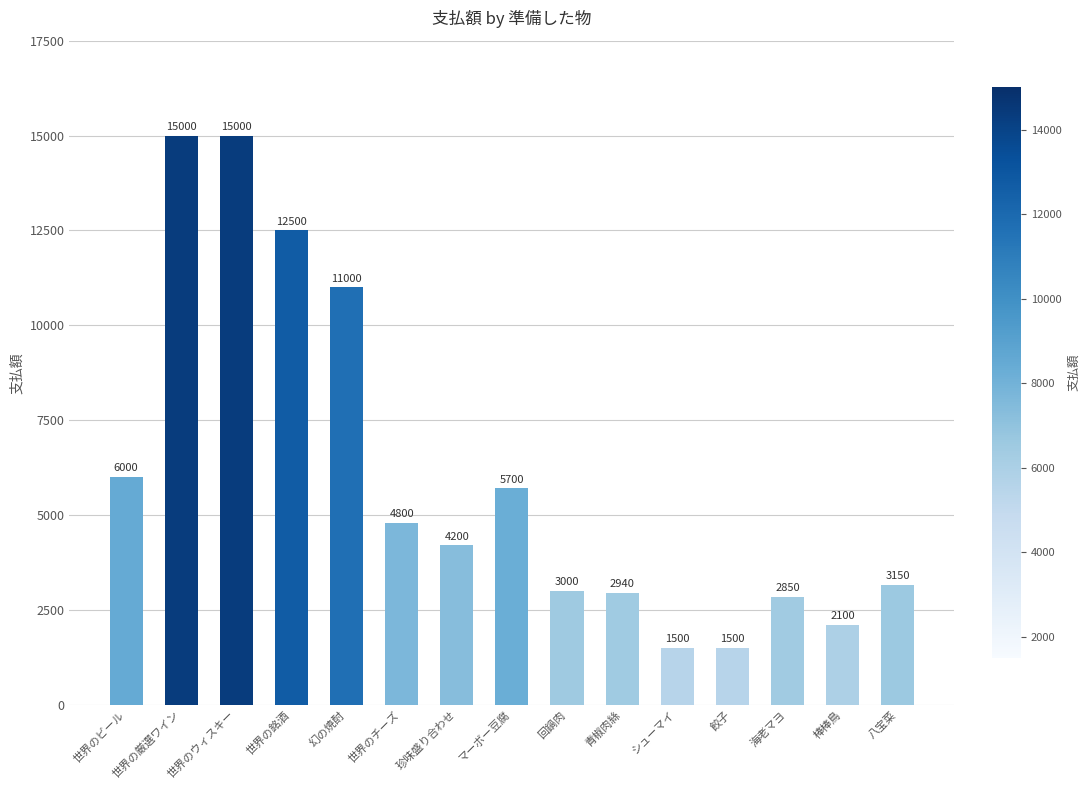

What is the minimum value shown in the chart?

1500